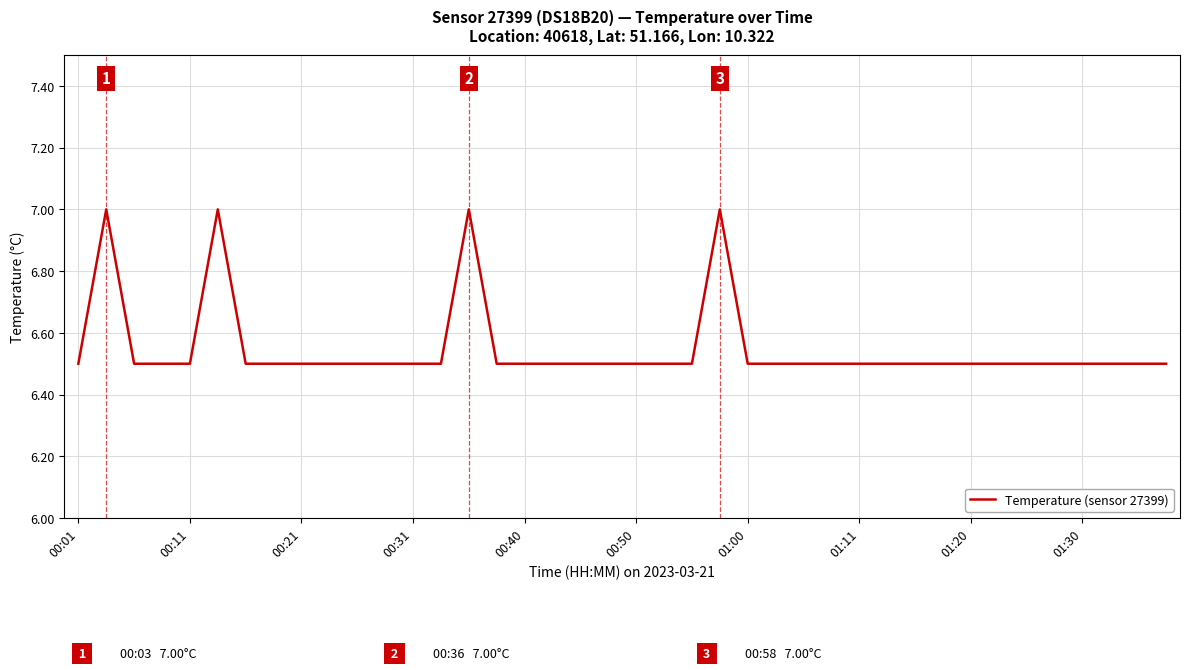

What is the difference between the maximum and minimum values?

0.5